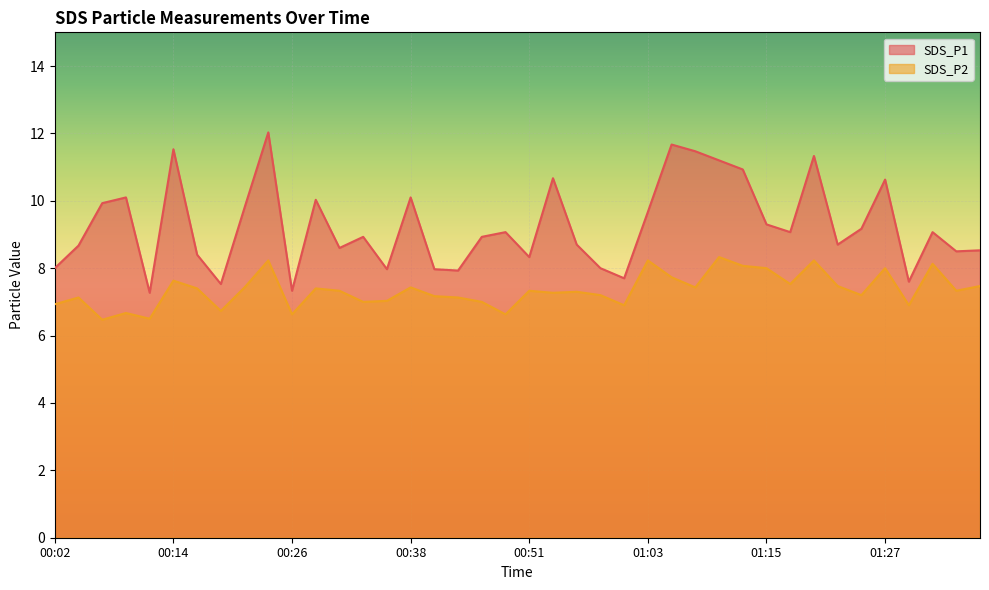

Rank the series at 00:58 from lowest to highest value.

SDS_P2, SDS_P1